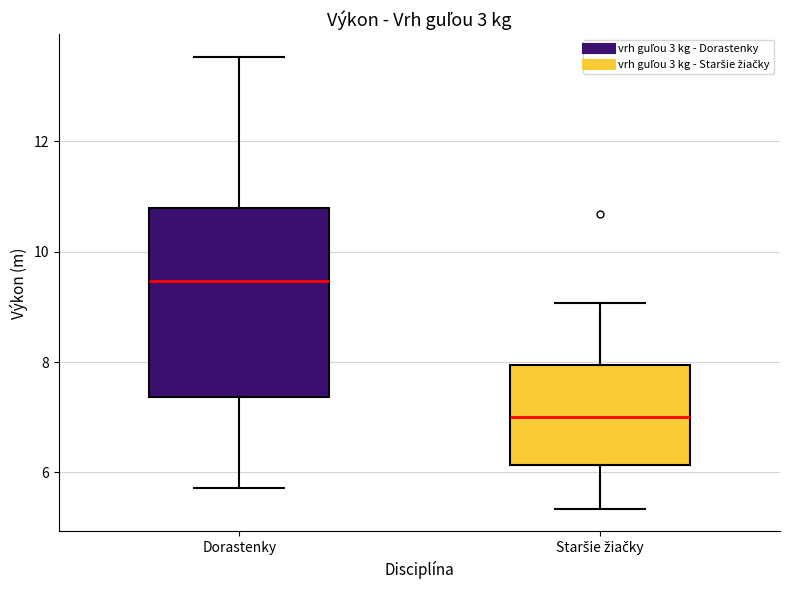

Where does the lower whisker of the box for Staršie žiačky end on the y-axis? The values are not printed on the chart, so give them approximately, as read against the axis.

5.4